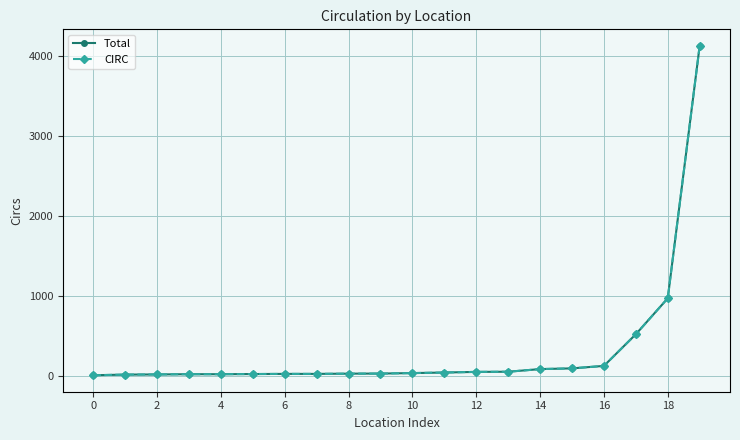

Does the chart have visible grid lines?

Yes